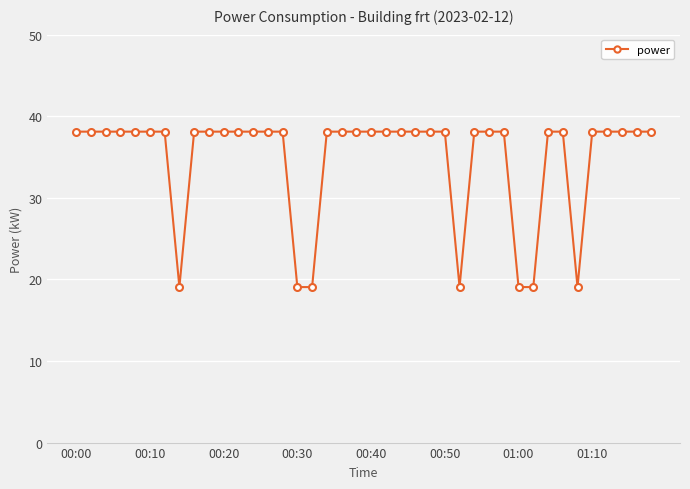

What is the greatest value displayed?

38.1